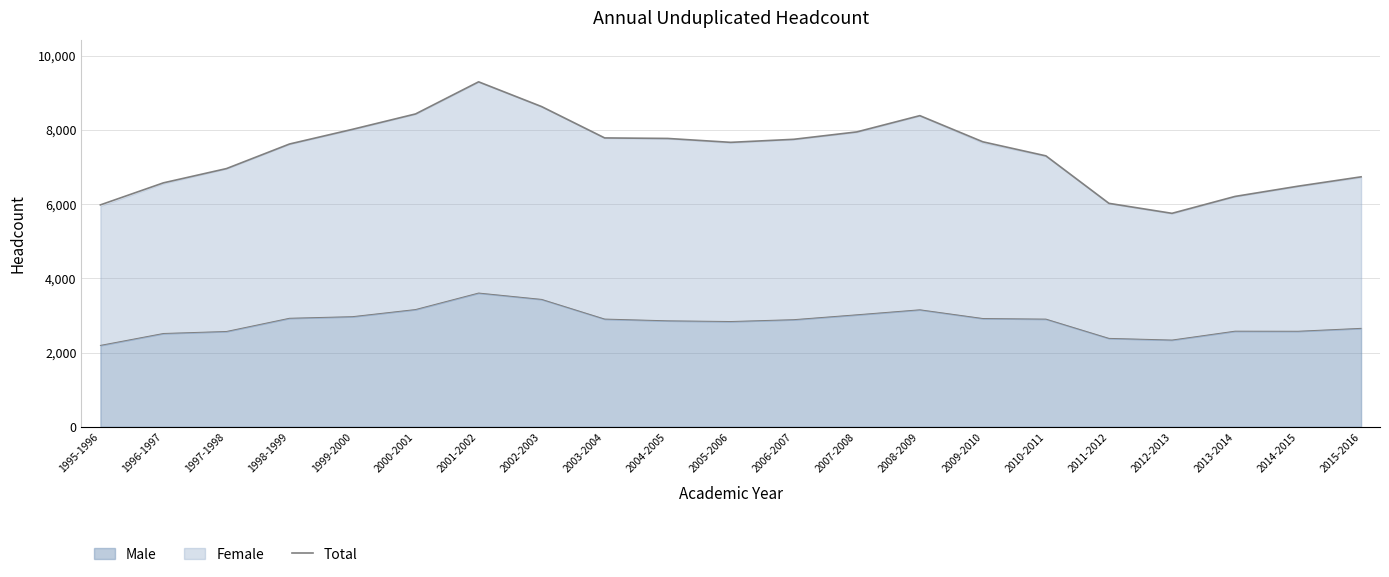

What is the sum of the values at 2013-2014 and 2012-2013?

11953